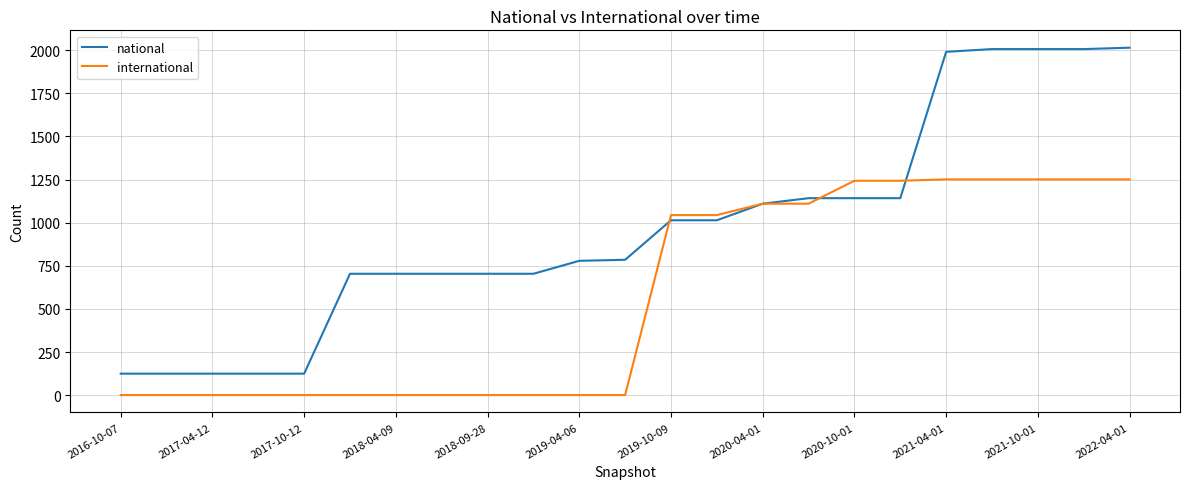

Which series has the largest range (max minus min)?

national